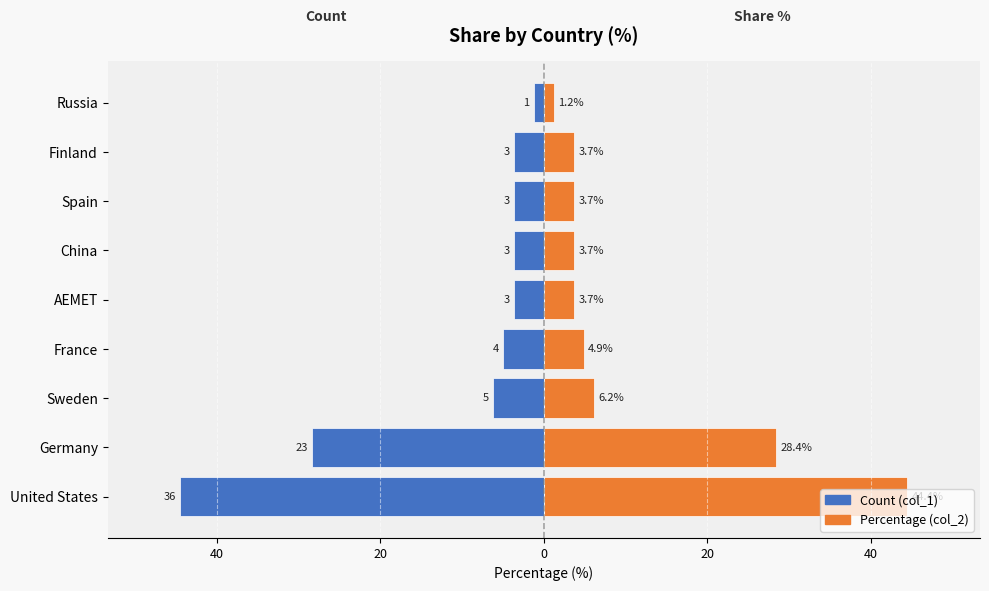

At how many categories does at least one series exceed -13?

9